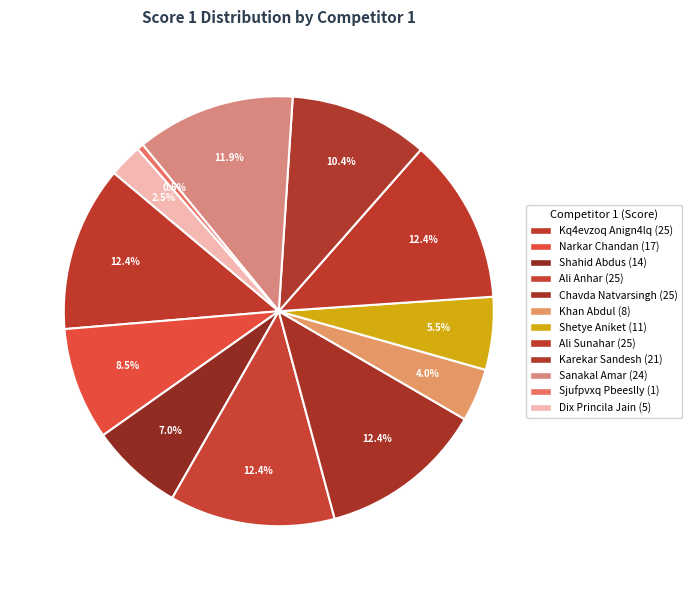

How many segments does this pie chart have?

12